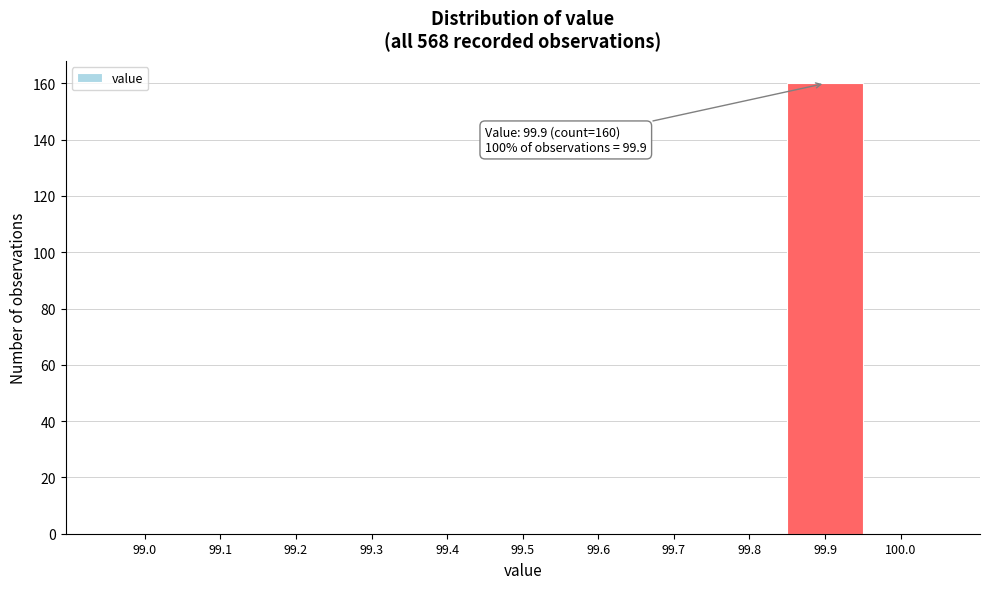

Reading left to right, what are all the values shown in this chart?

99.0=0	99.1=0	99.2=0	99.3=0	99.4=0	99.5=0	99.6=0	99.7=0	99.8=0	99.9=160	100.0=0